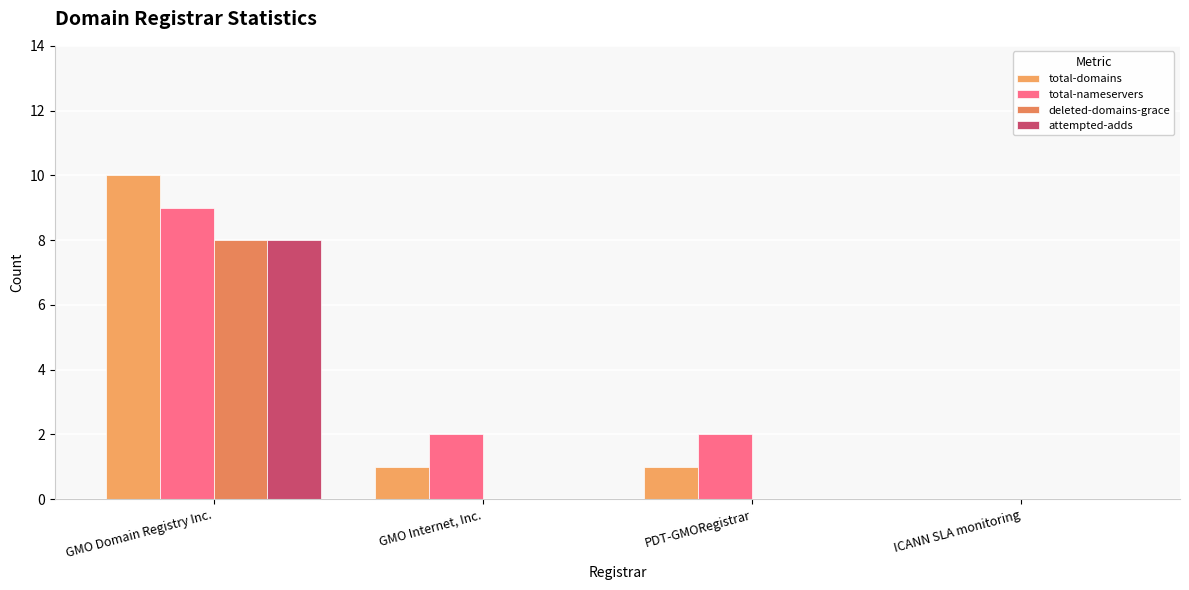

The value of total-nameservers at PDT-GMORegistrar is 2. True or false?

True